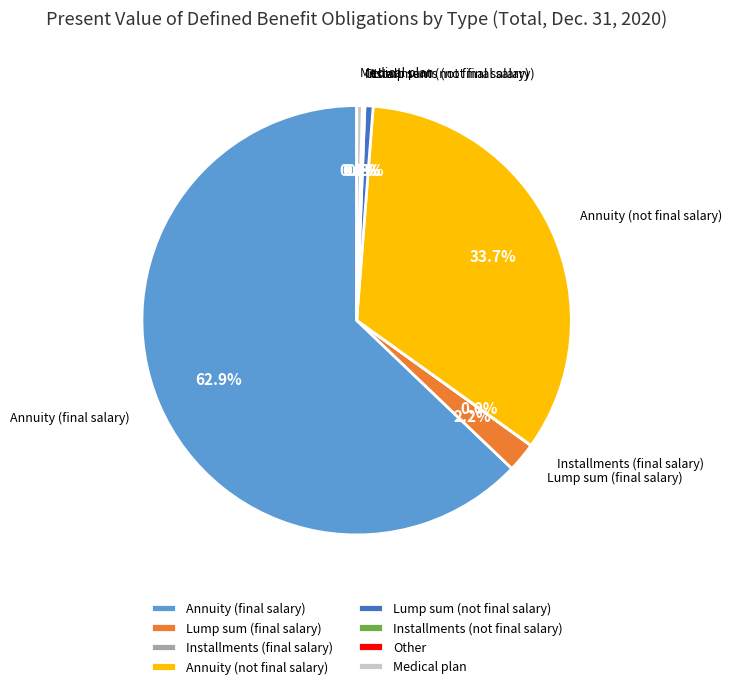

Between Annuity (final salary) and Lump sum (final salary), which is larger?

Annuity (final salary)